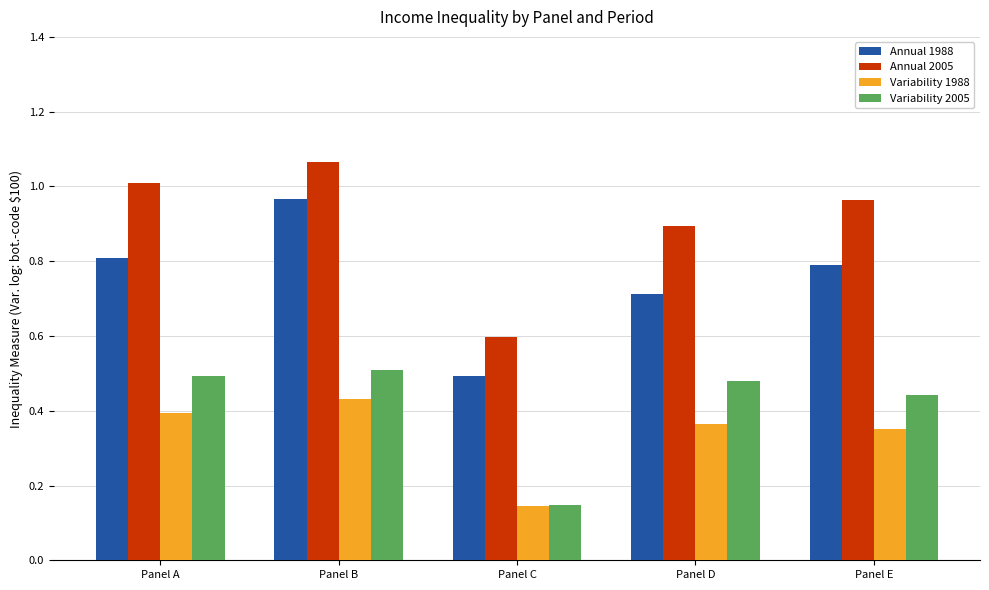

List the labels in order of Annual 1988 value, largest first.

Panel B, Panel A, Panel E, Panel D, Panel C